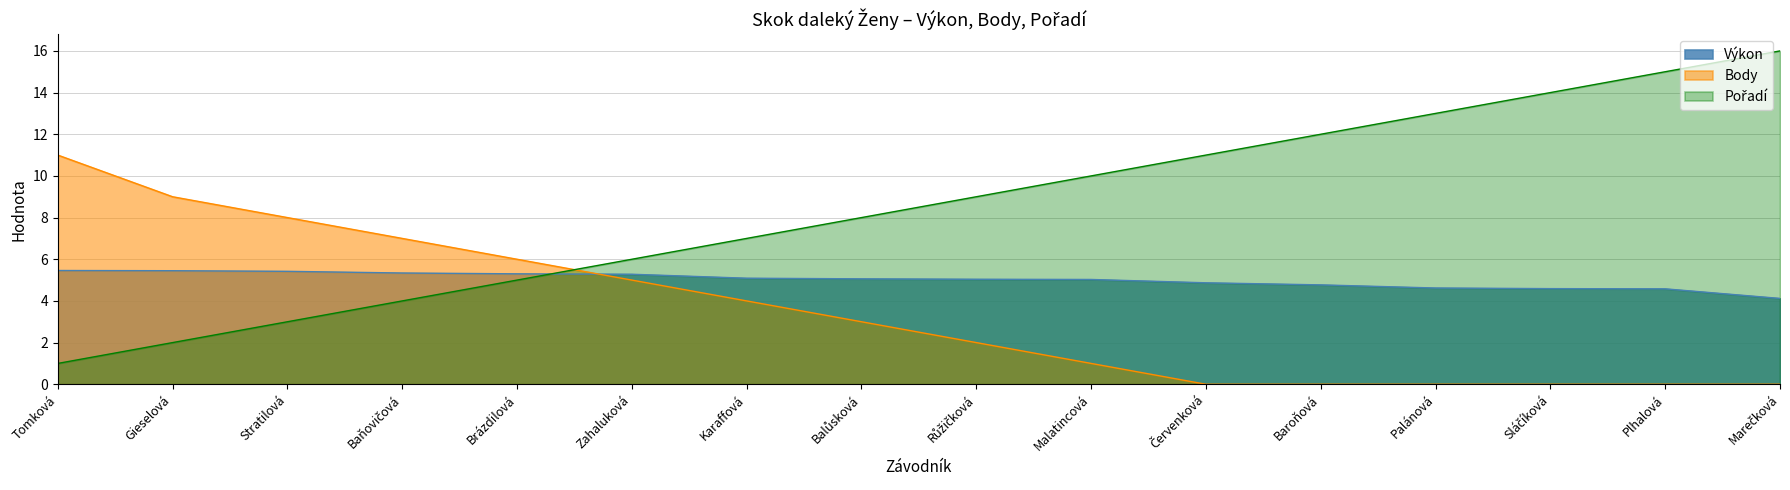

What is the sum of all Výkon values?

80.0